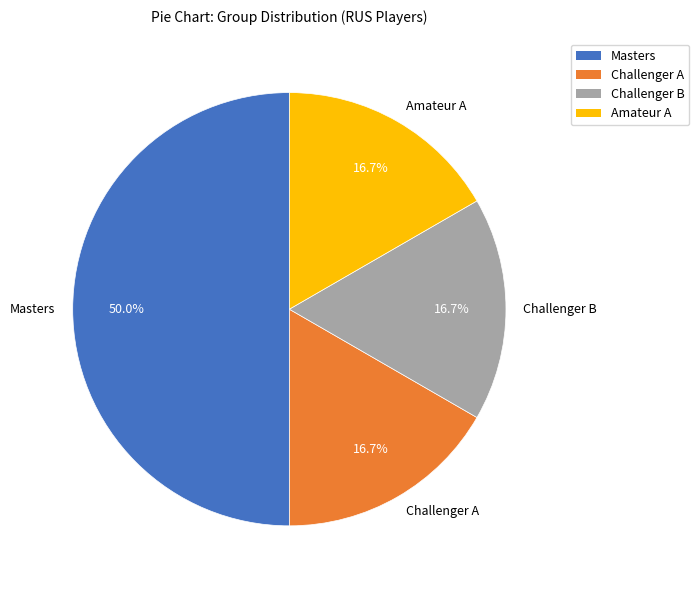

Is it true that Amateur A is 2% of the pie?

False